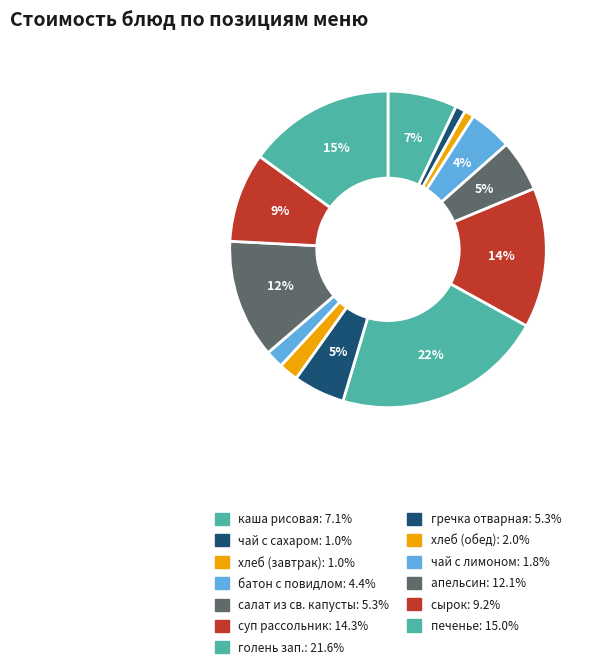

True or false: чай с лимоном accounts for 1% of the total.

False